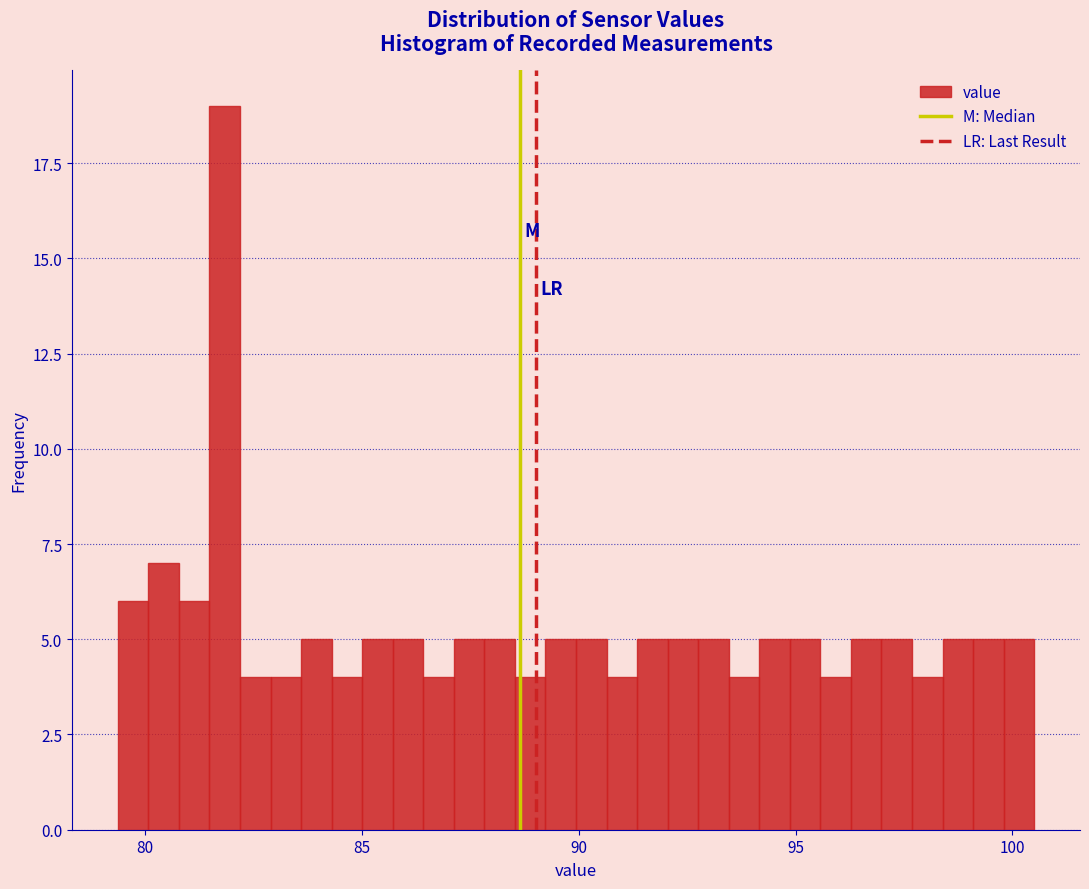

Around what value on the x-axis is the tallest bar? Give the approximate position of its centre, as read against the axis.

82.0